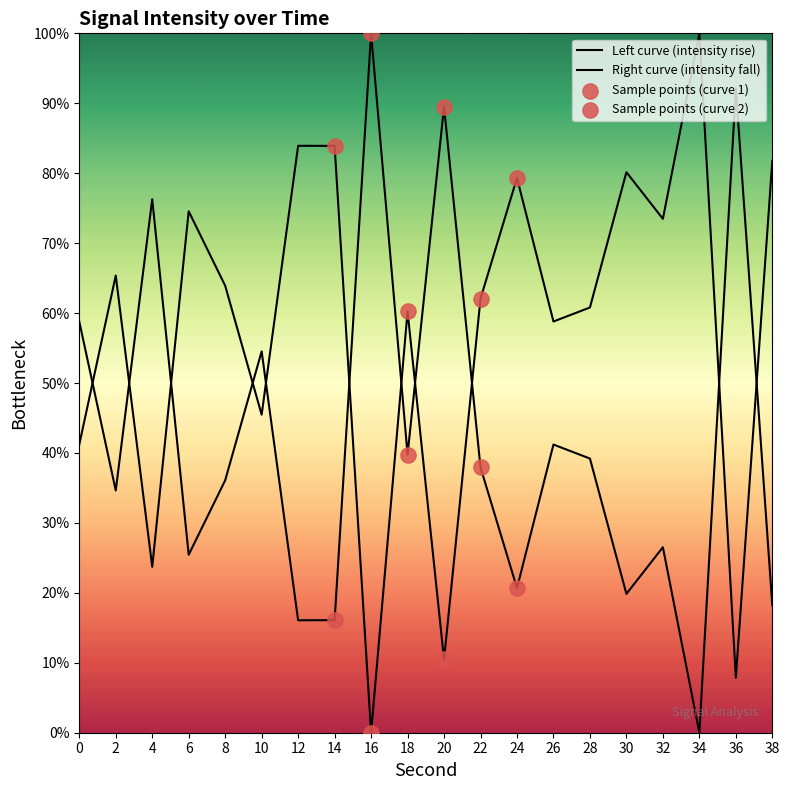

What is the change in value from 14 to 38?

-2.1